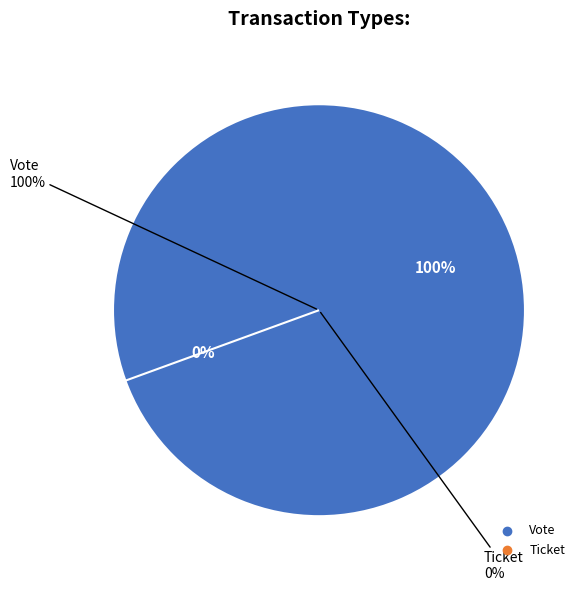

To the nearest percent, what is the combined percentage of Vote and Ticket?

100%